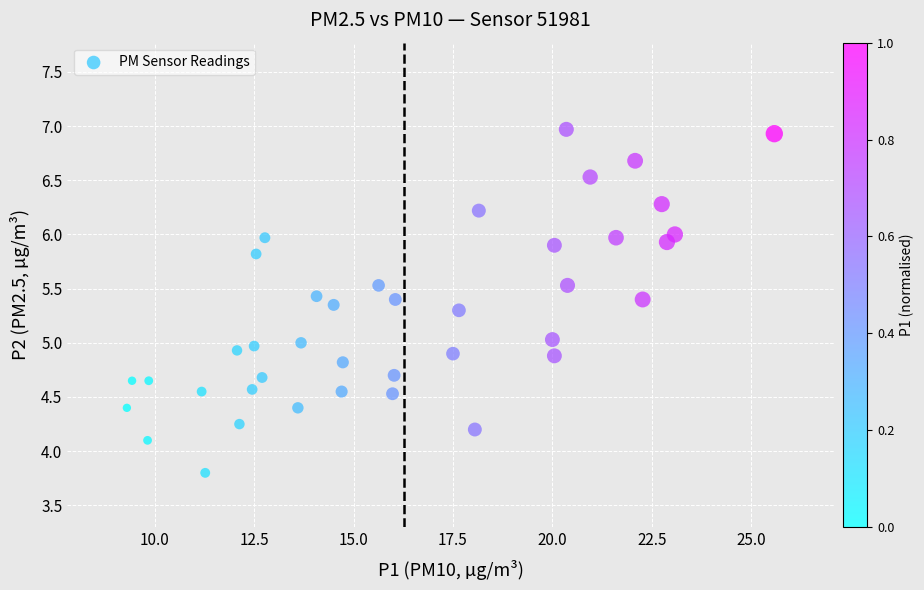

What is the range of X values (max minus min)?

16.3